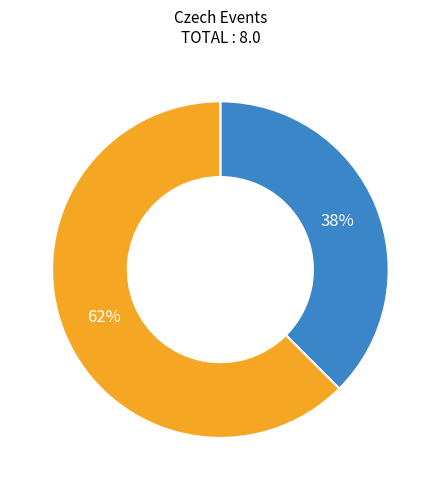

How many segments does this pie chart have?

2